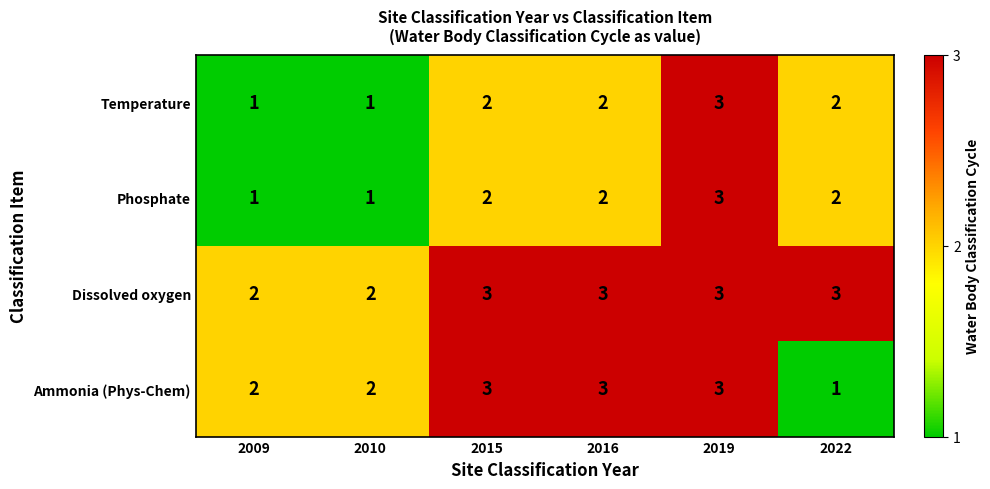

Is the value of Phosphate at 2009 greater than the value of Dissolved oxygen at 2016?

No